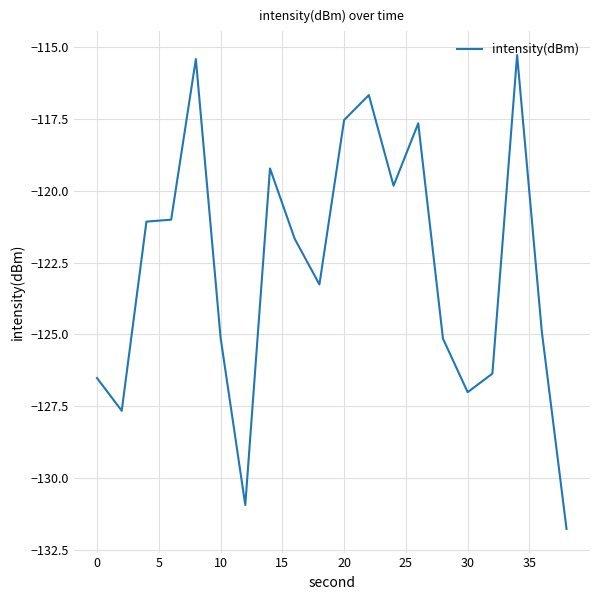

What is the smallest value displayed?

-131.8